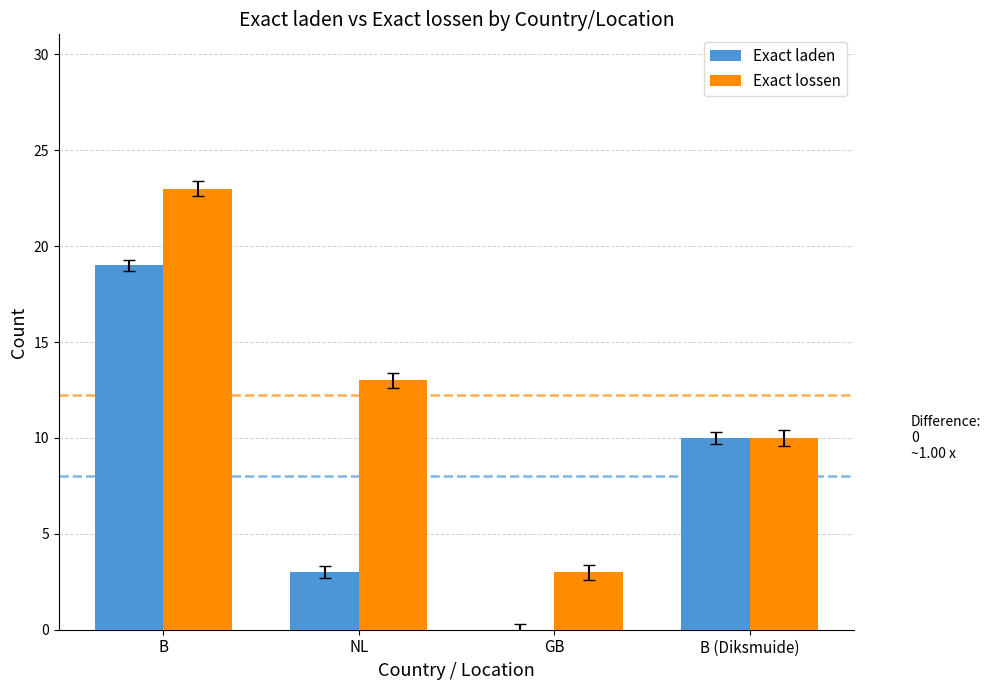

How many data points does each series have?

4